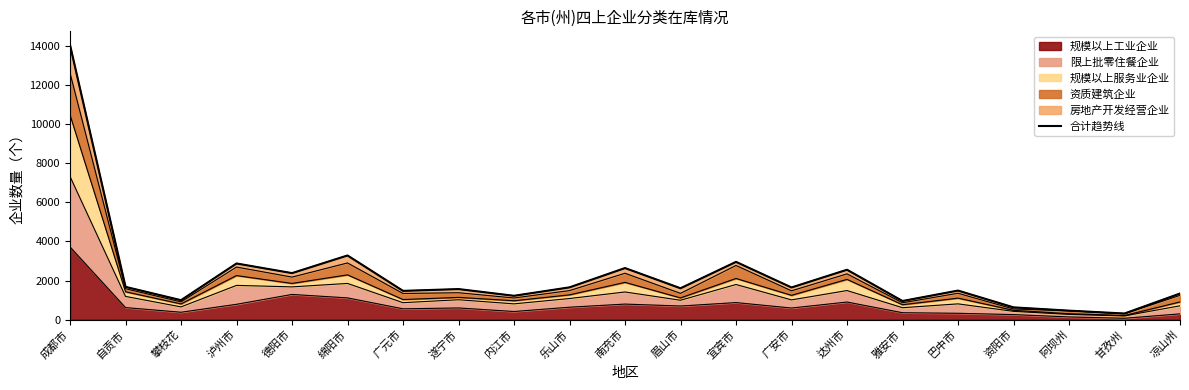

True or false: the data shows 718 at 阿坝州.

False